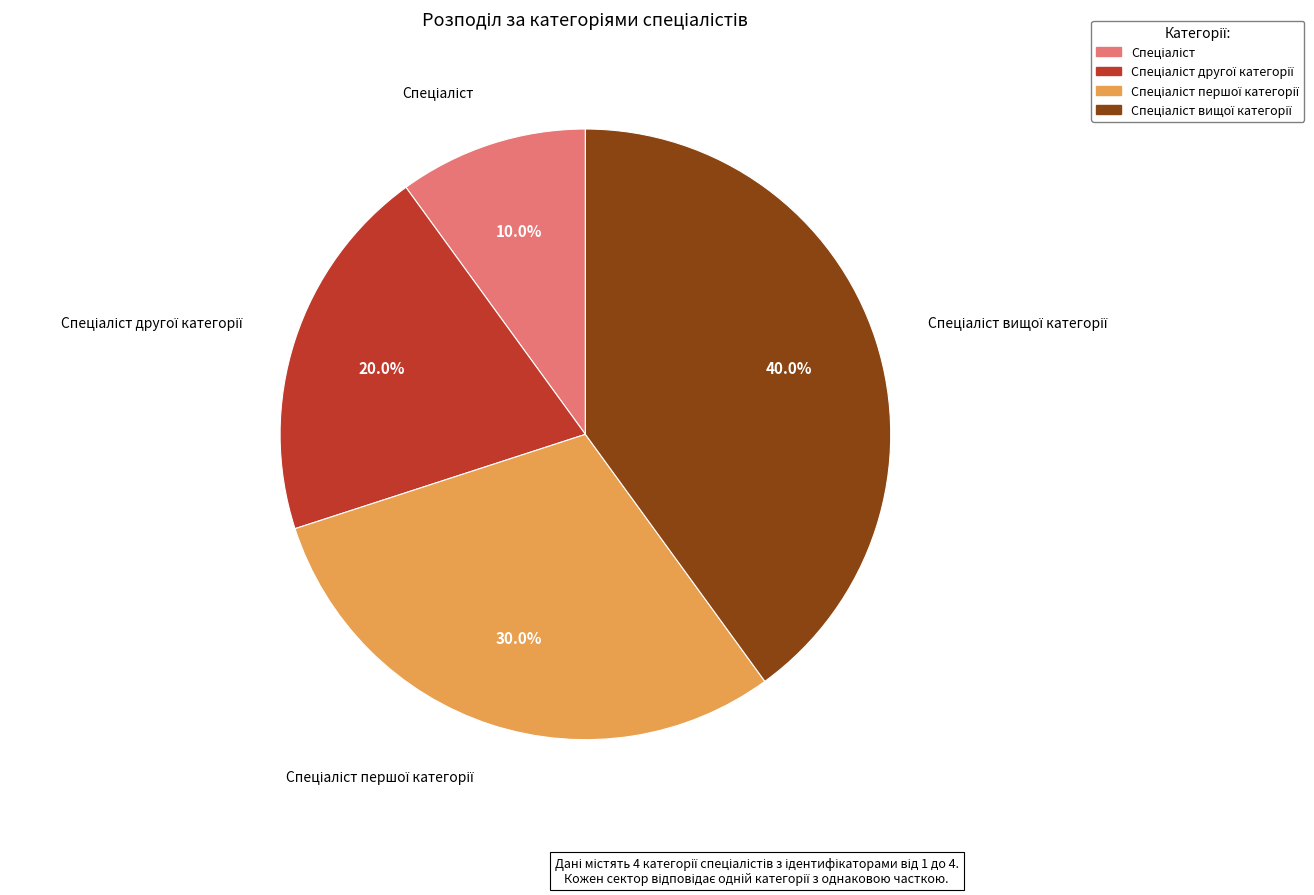

How many slices are in this pie chart?

4